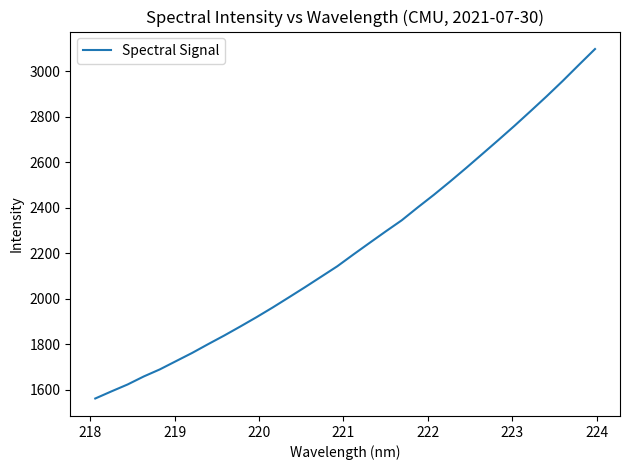

What is the difference between the maximum and minimum values?

1535.5